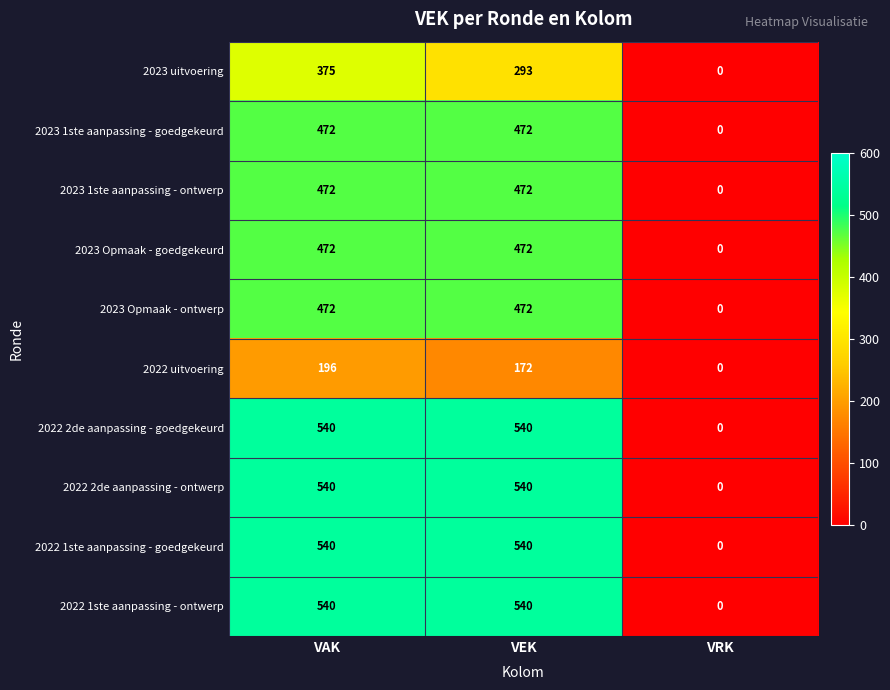

Read the 2022 1ste aanpassing - ontwerp value at VEK.

540